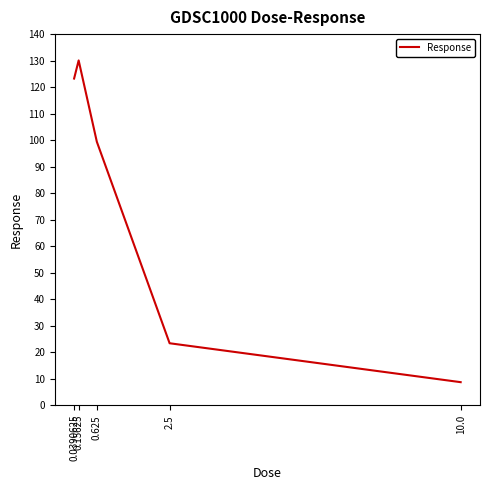

True or false: there are more than 0 points higher than both neighbors.

True